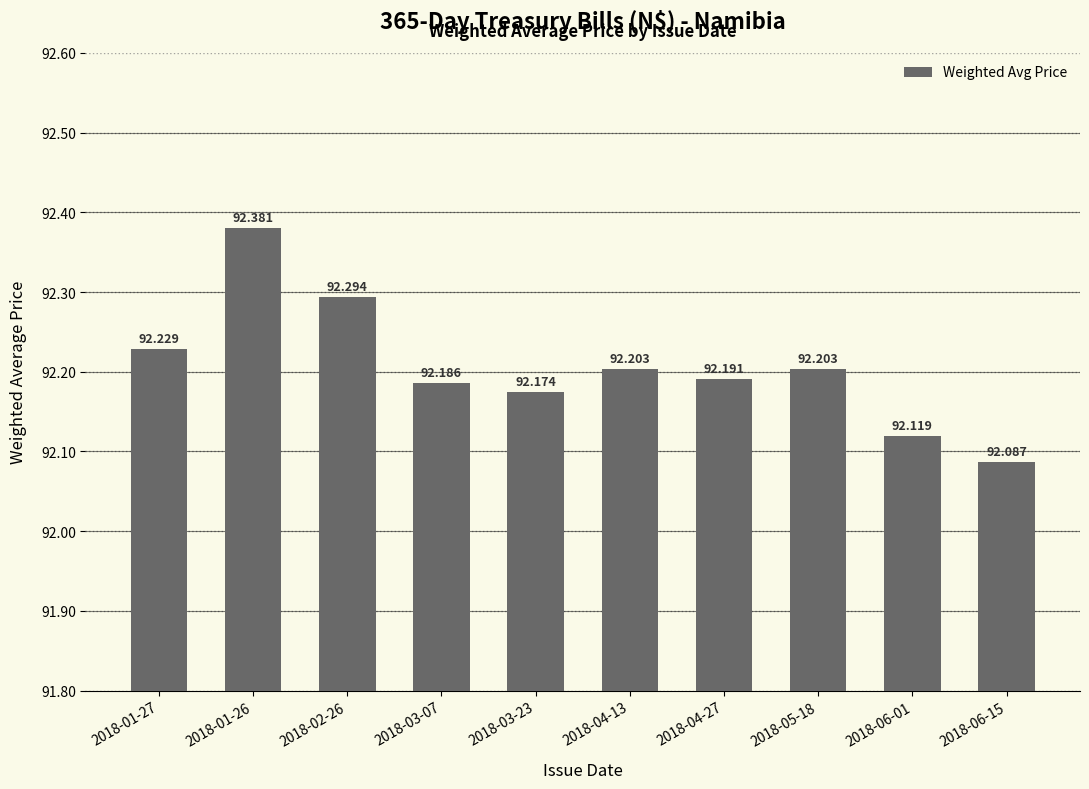

List the labels in order of value, smallest first.

2018-06-15, 2018-06-01, 2018-03-23, 2018-03-07, 2018-04-27, 2018-04-13, 2018-05-18, 2018-01-27, 2018-02-26, 2018-01-26